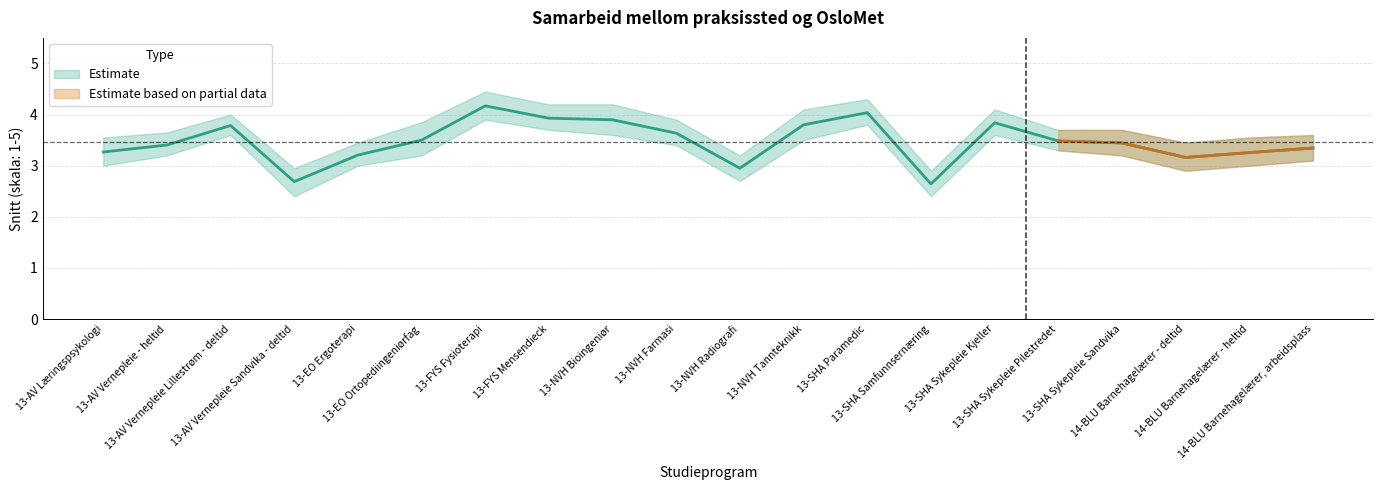

What is the label of the 4th point from the right?

13-SHA Sykepleie Sandvika